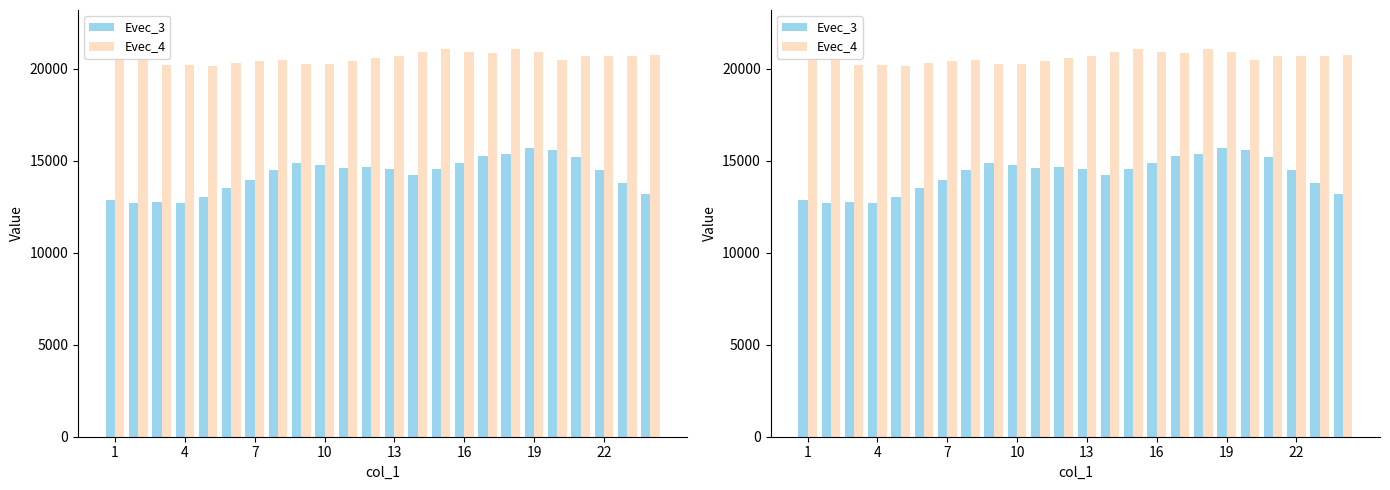

Which series has the largest range (max minus min)?

Evec_3